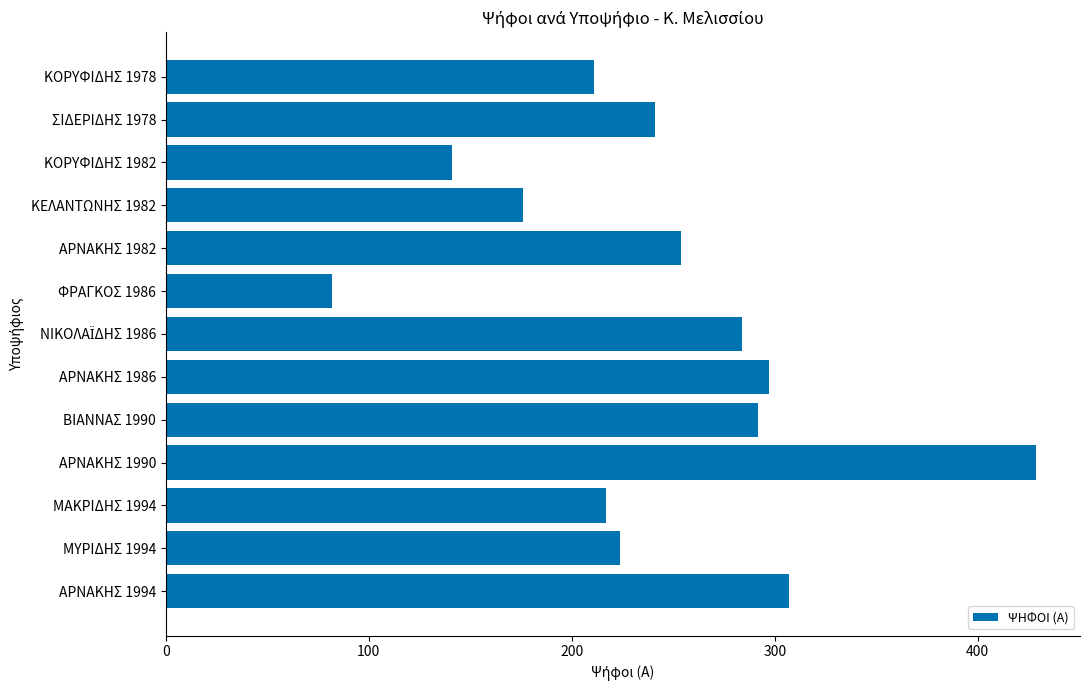

Is it true that the value at ΚΟΡΥΦΙΔΗΣ 1982 is 141?

True